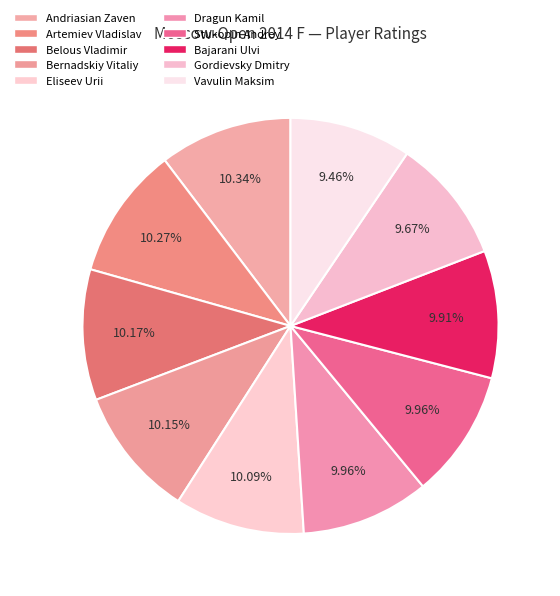

Count the number of slices in the pie.

10